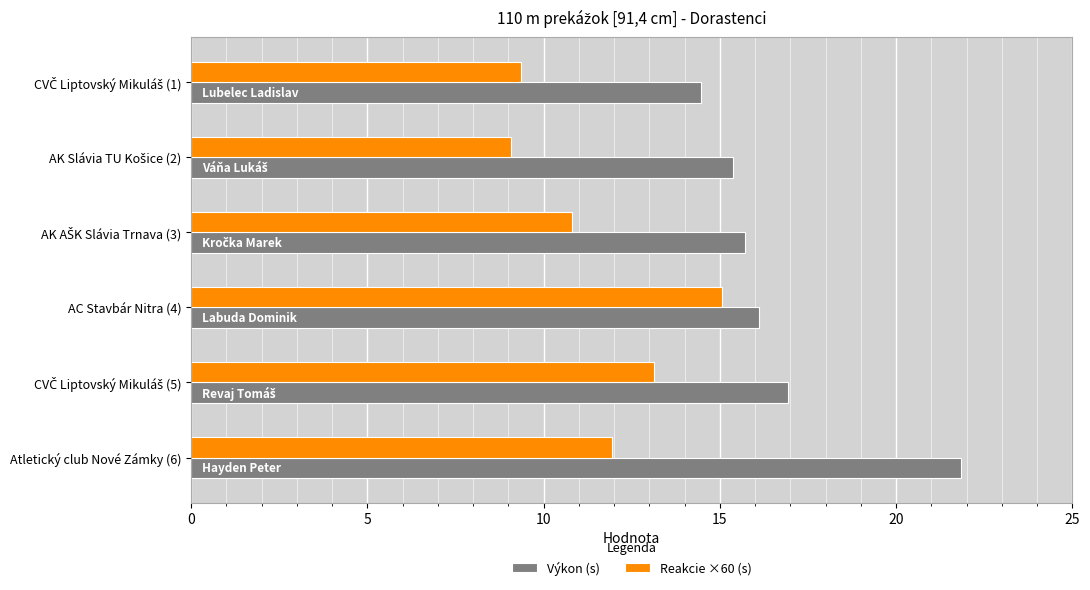

What is the sum of all Výkon (s) values?

100.5